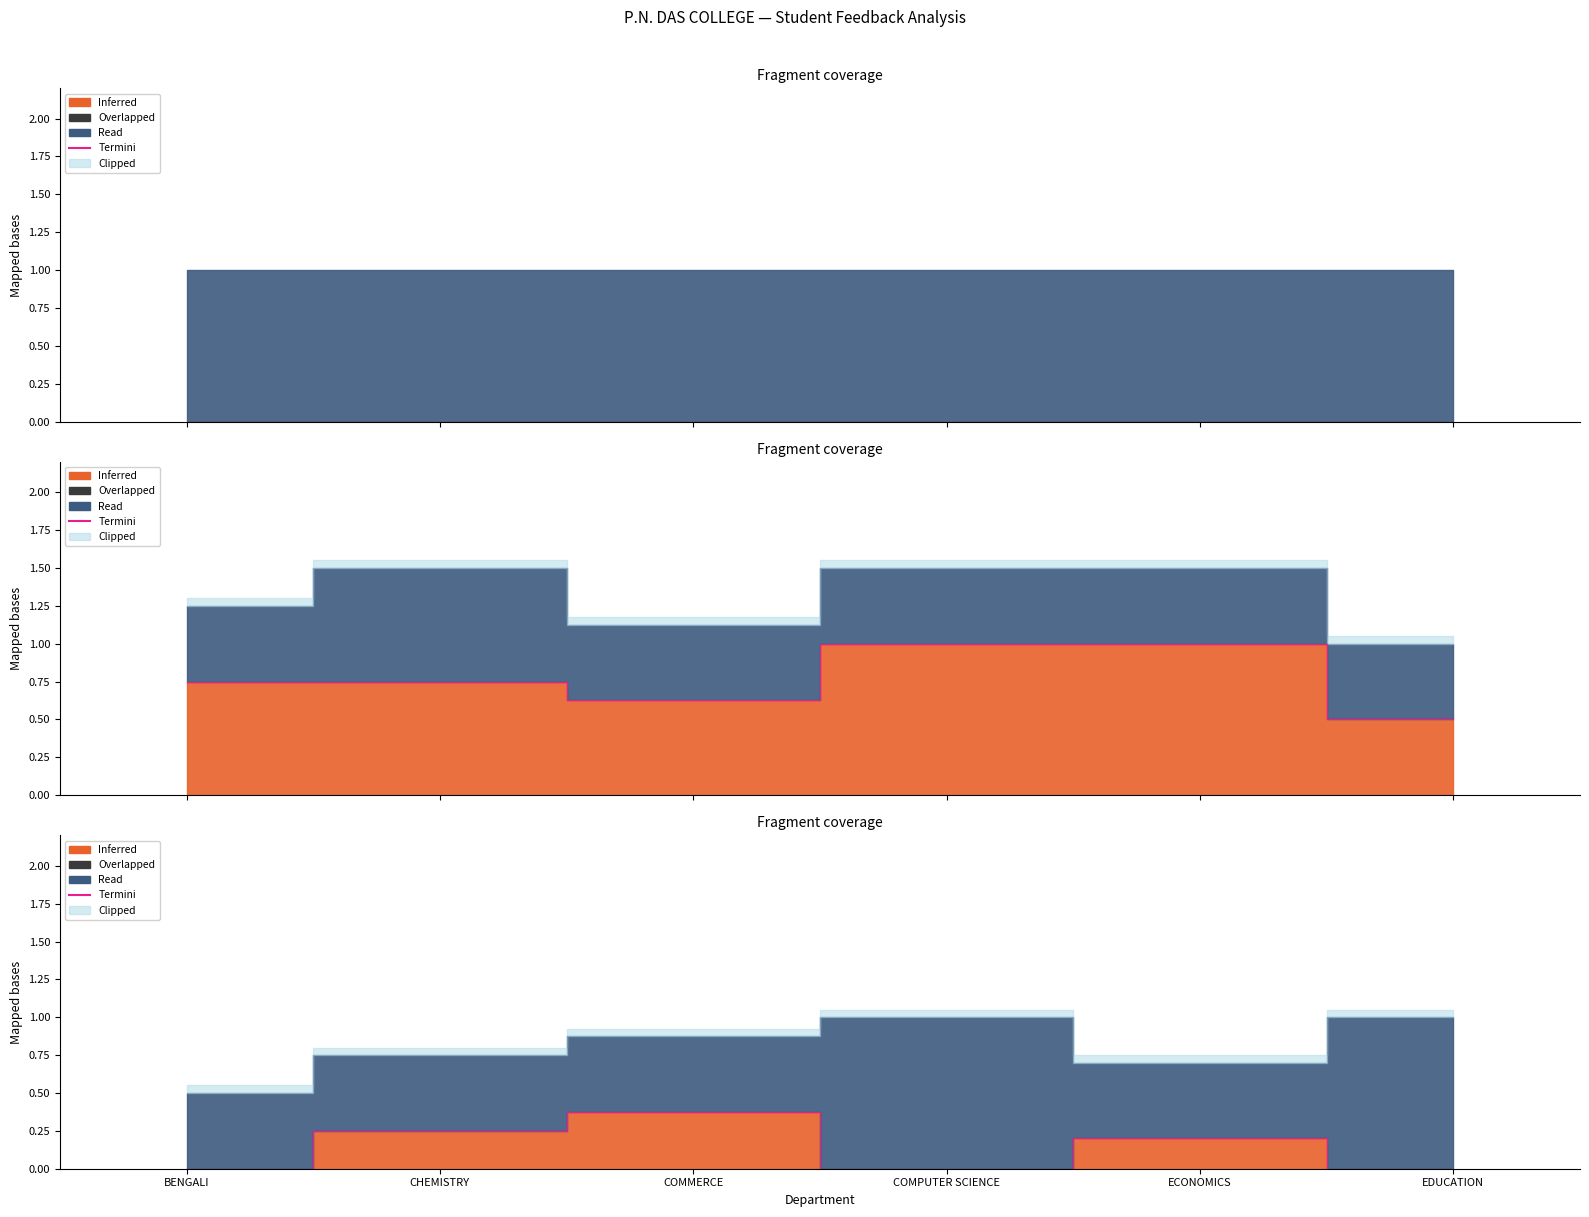

What is the difference between the values at COMMERCE and BENGALI?

0.4